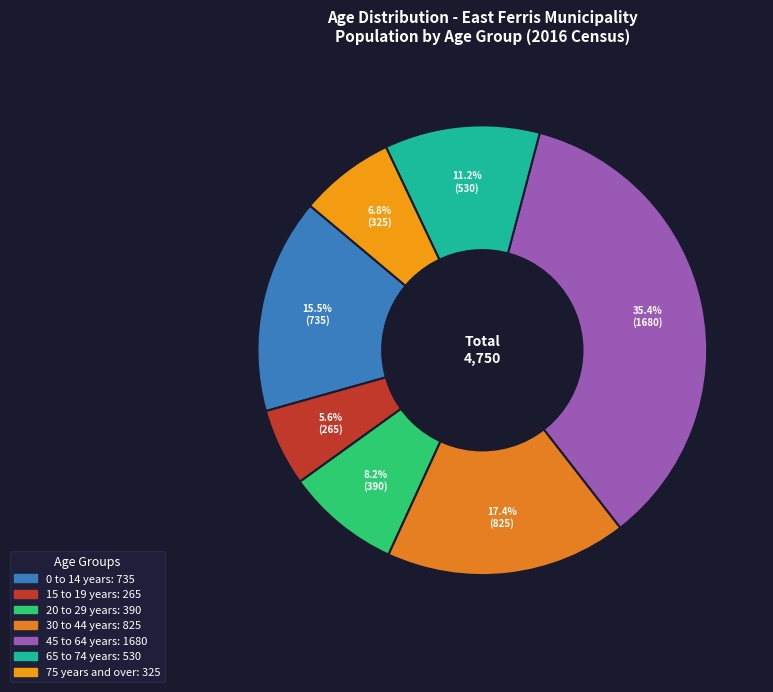

Rank the categories by value from lowest to highest.

15 to 19 years, 75 years and over, 20 to 29 years, 65 to 74 years, 0 to 14 years, 30 to 44 years, 45 to 64 years